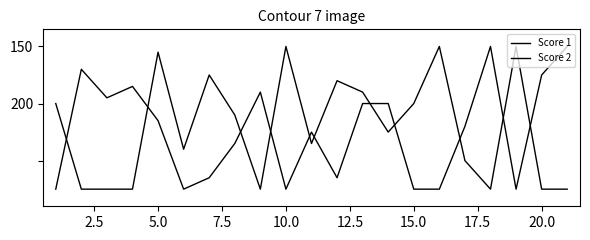

List the series in order of their overall mean, highest first.

Score 1, Score 2